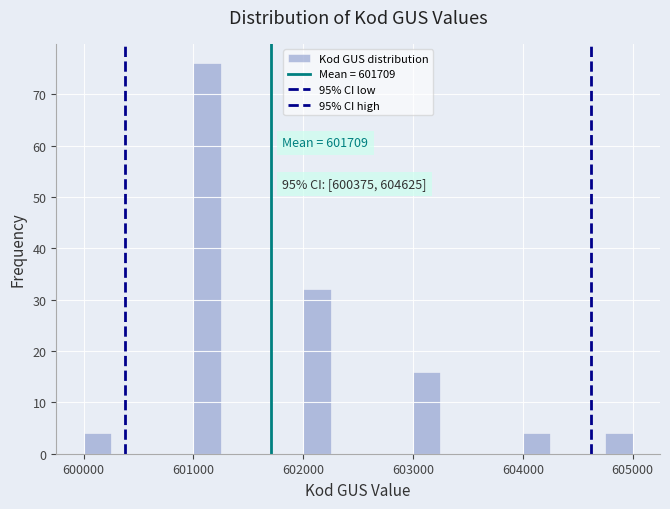

Read against the x-axis, roughly where is the centre of the tallest bar?

601100